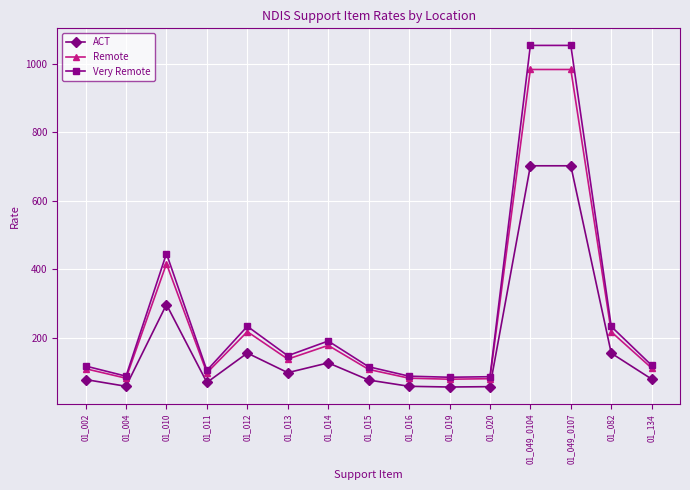

List the series in order of their peak value, lowest first.

ACT, Remote, Very Remote